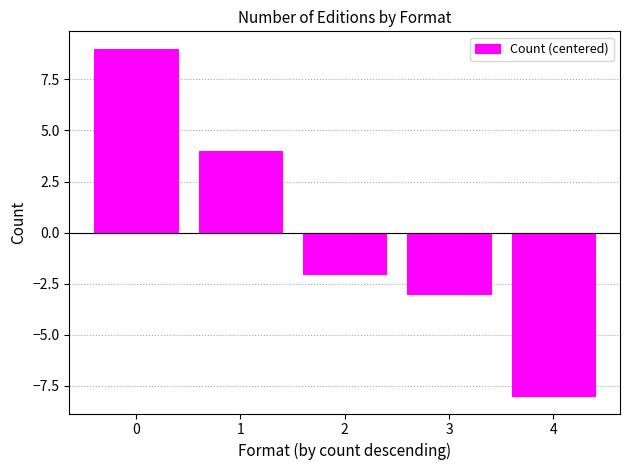

How many categories are shown in the chart?

5